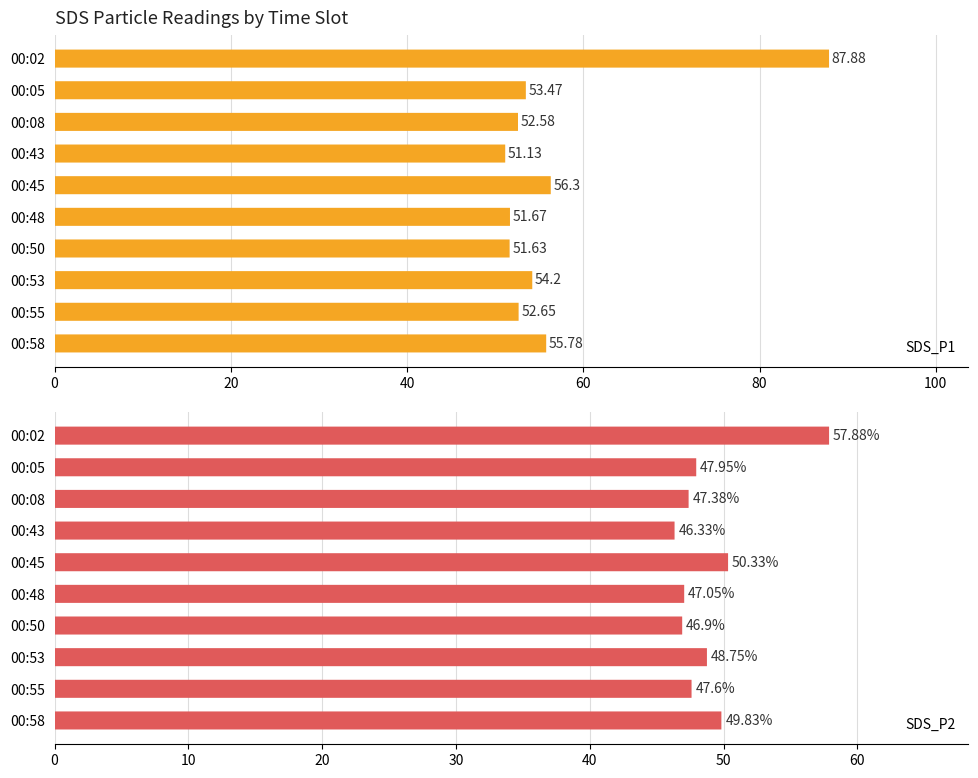

What is the difference between the second highest and second lowest values in the SDS_P2 series?

3.4